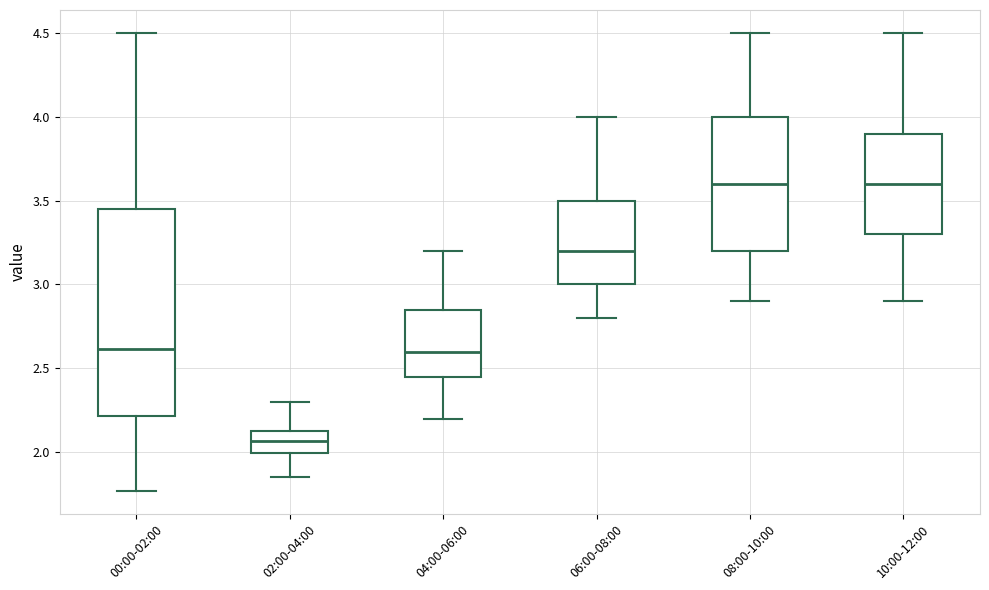

Which box has the lowest median line?

02:00-04:00